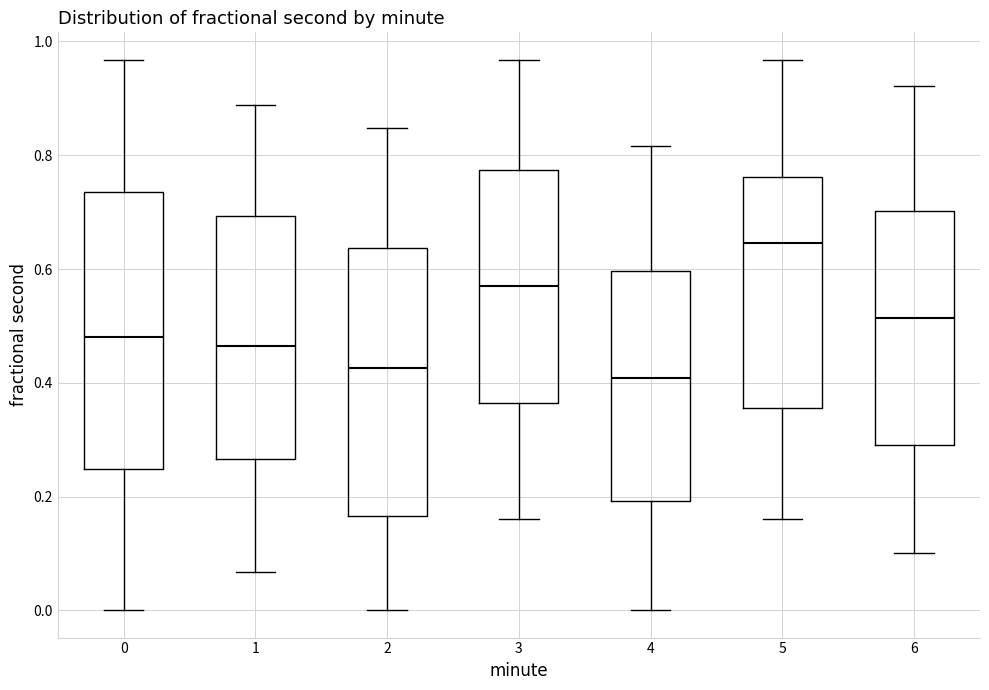

Where does the lower whisker of the box at x = 0 end on the y-axis? The values are not printed on the chart, so give them approximately, as read against the axis.

0.00